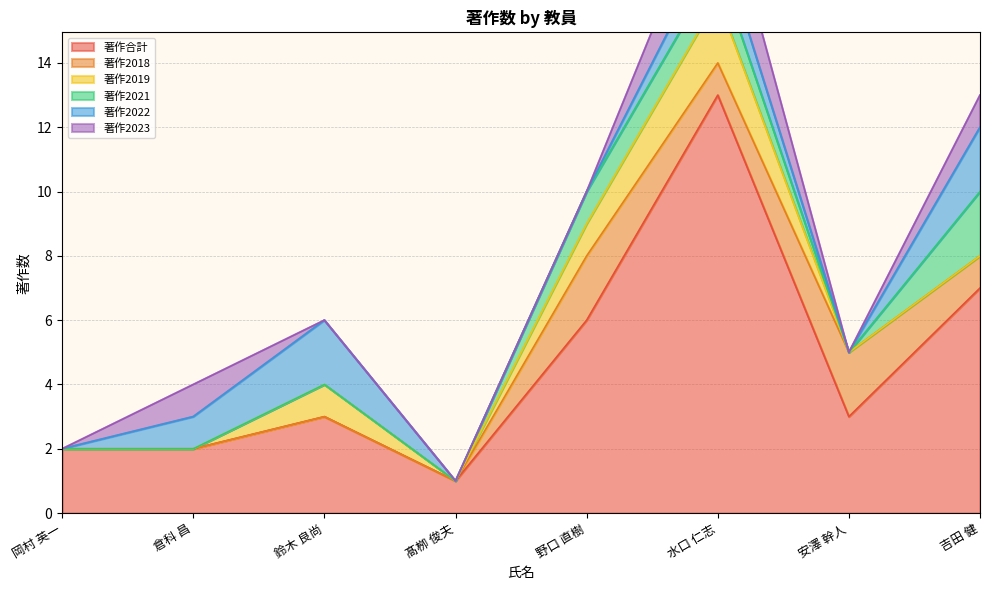

At which category is the sum across all series the highest?

水口 仁志